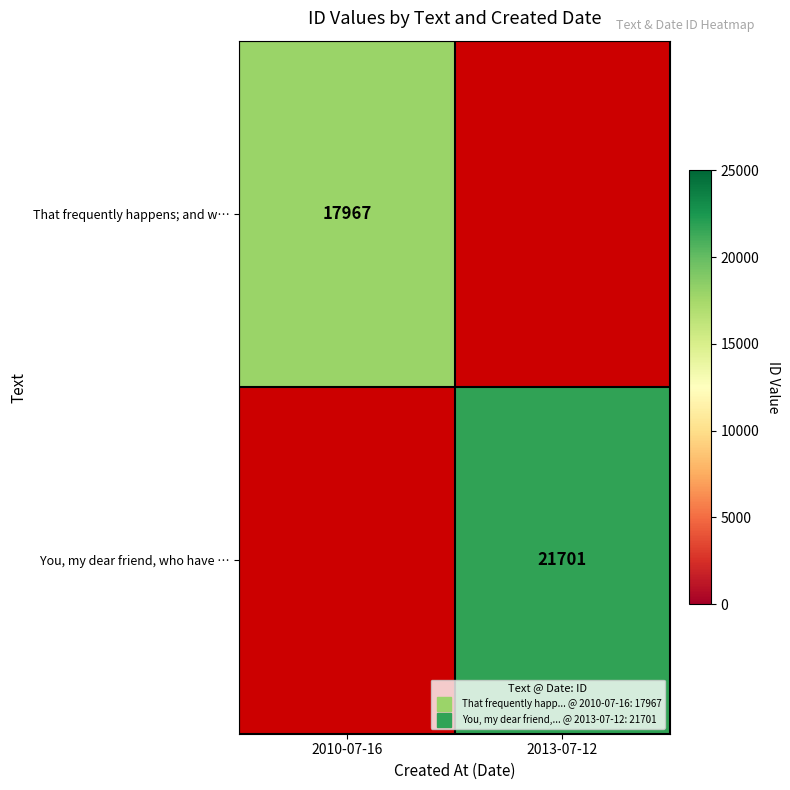

Which label corresponds to the largest value in the chart?

2013-07-12